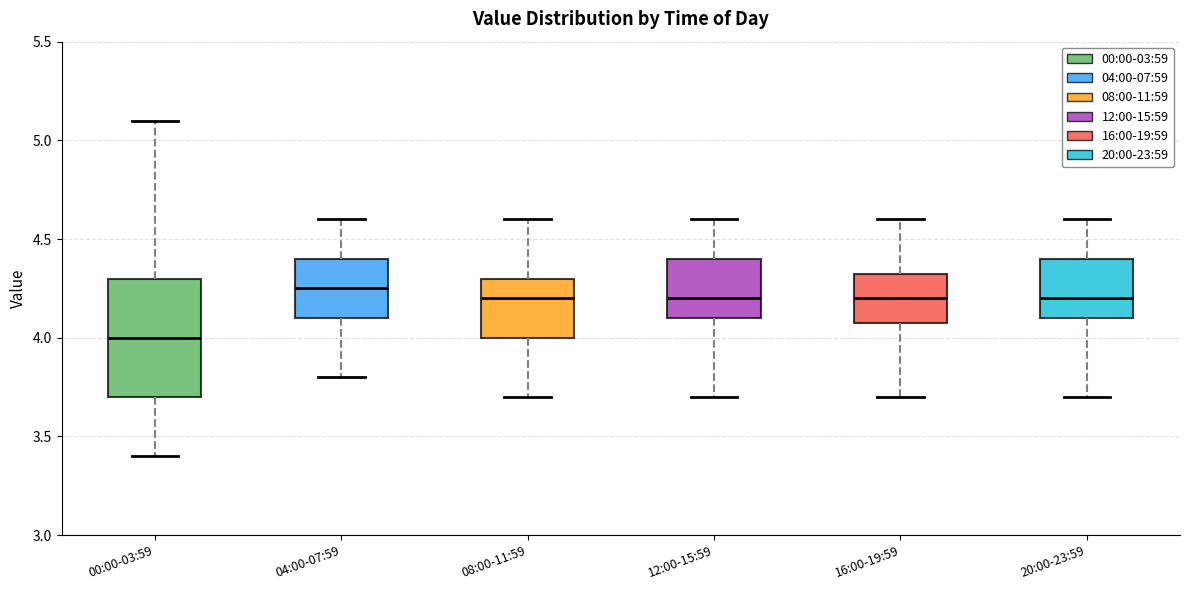

Which box is the tallest, from its lower edge to its upper edge?

00:00-03:59